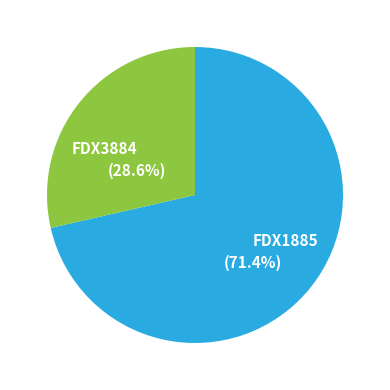

What portion of the pie excludes FDX3884?

71.4%